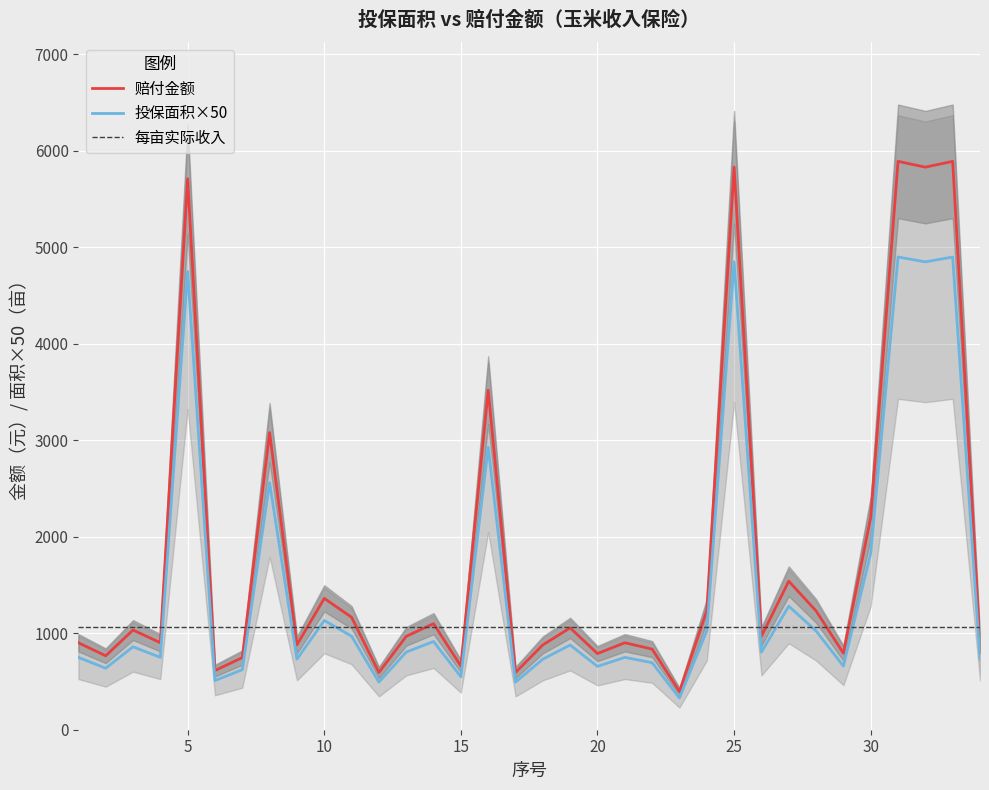

Is it true that 每亩实际收入 equals 1529.5 at 30?

False